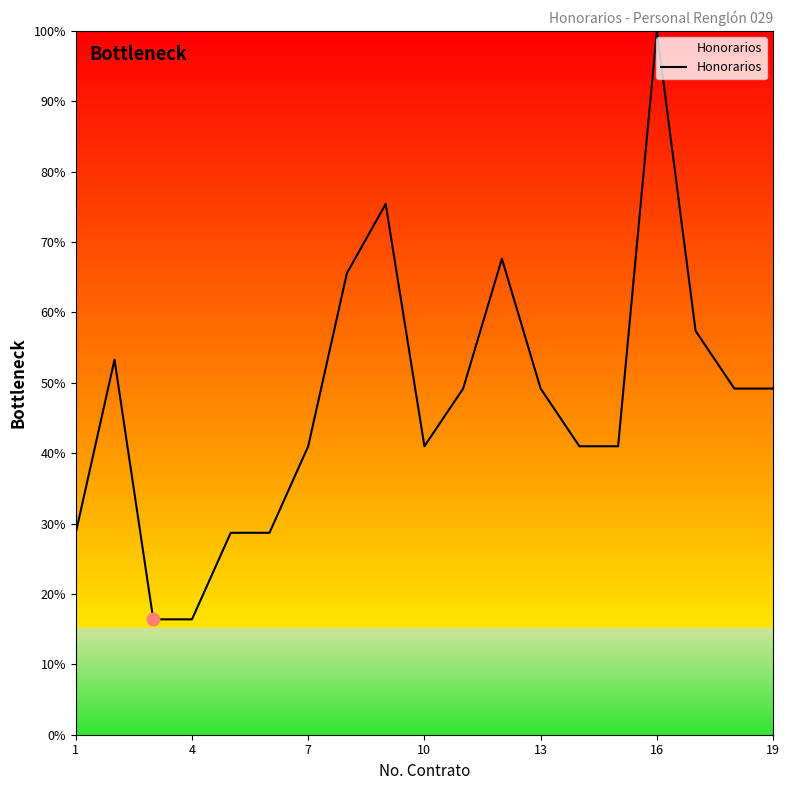

What is the difference between the maximum and minimum values?

83.6